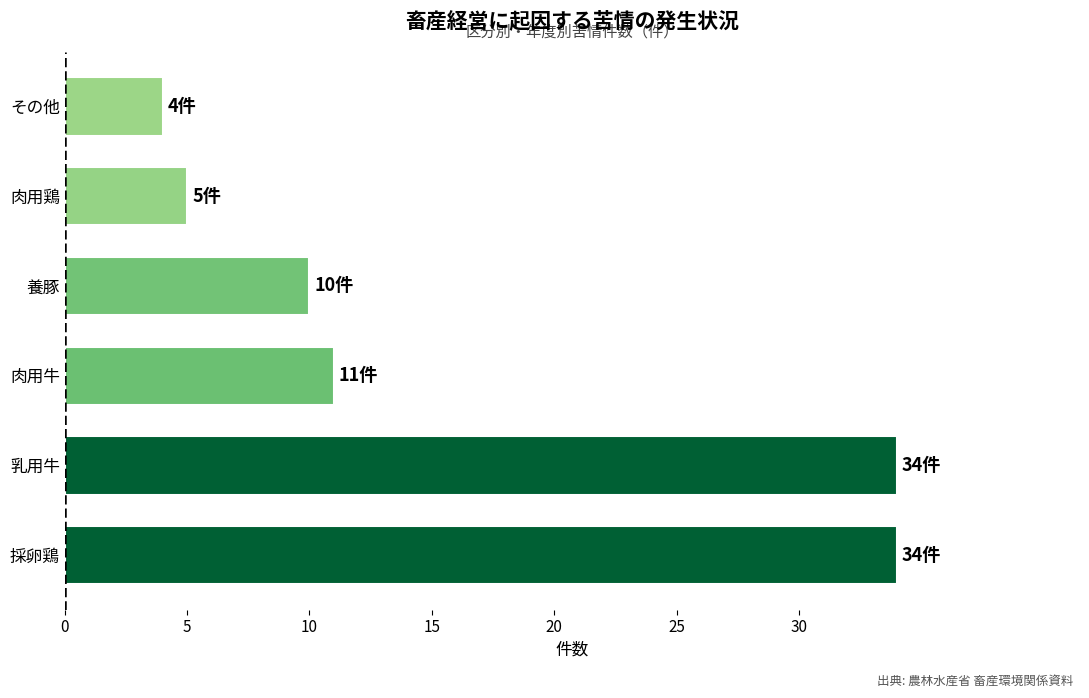

True or false: the data shows 11 at 肉用牛.

True